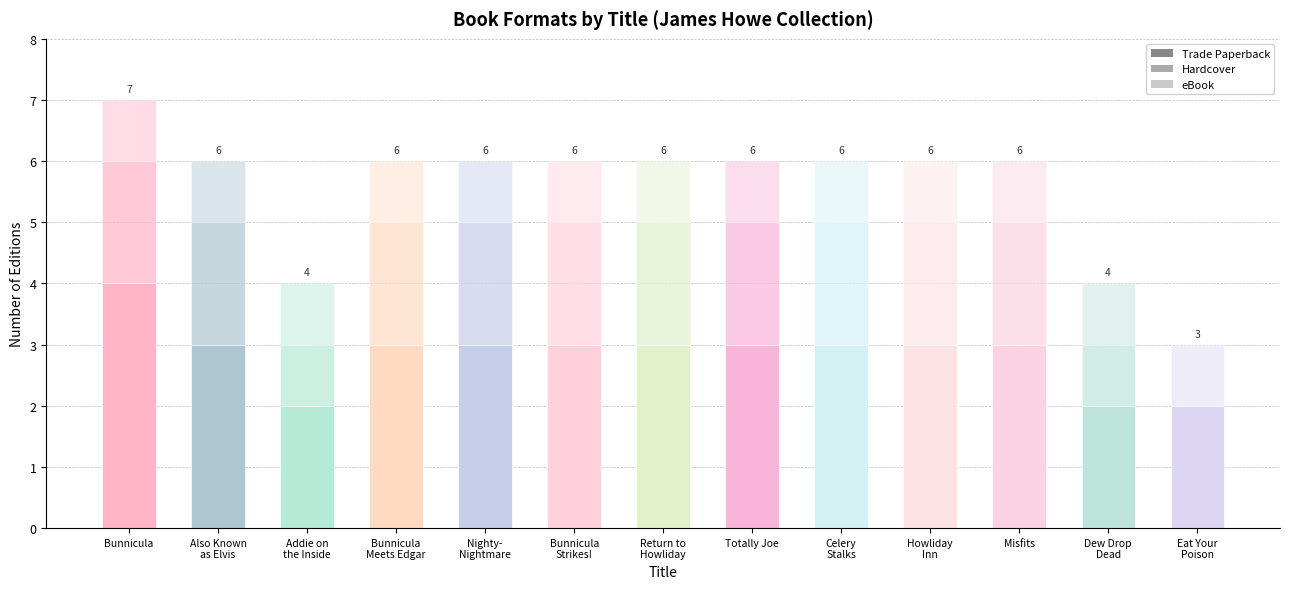

What are all the series names shown in the legend?

Trade Paperback, Hardcover, eBook